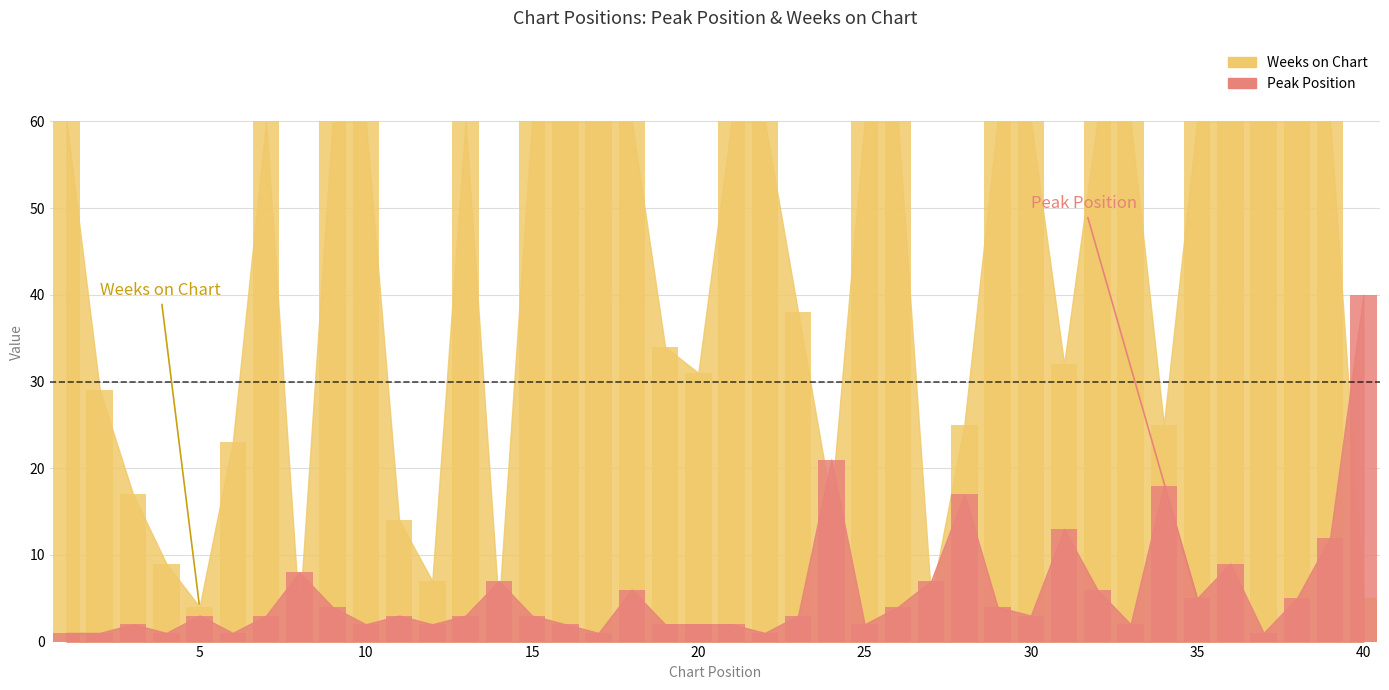

What is the lowest value of the Peak Position series?

1